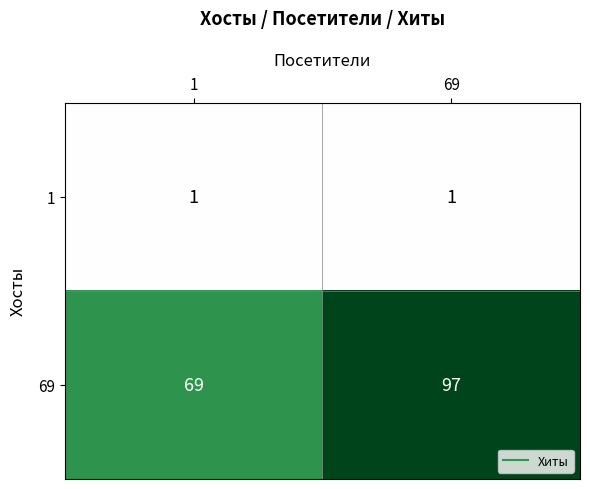

How many categories are shown in the chart?

2